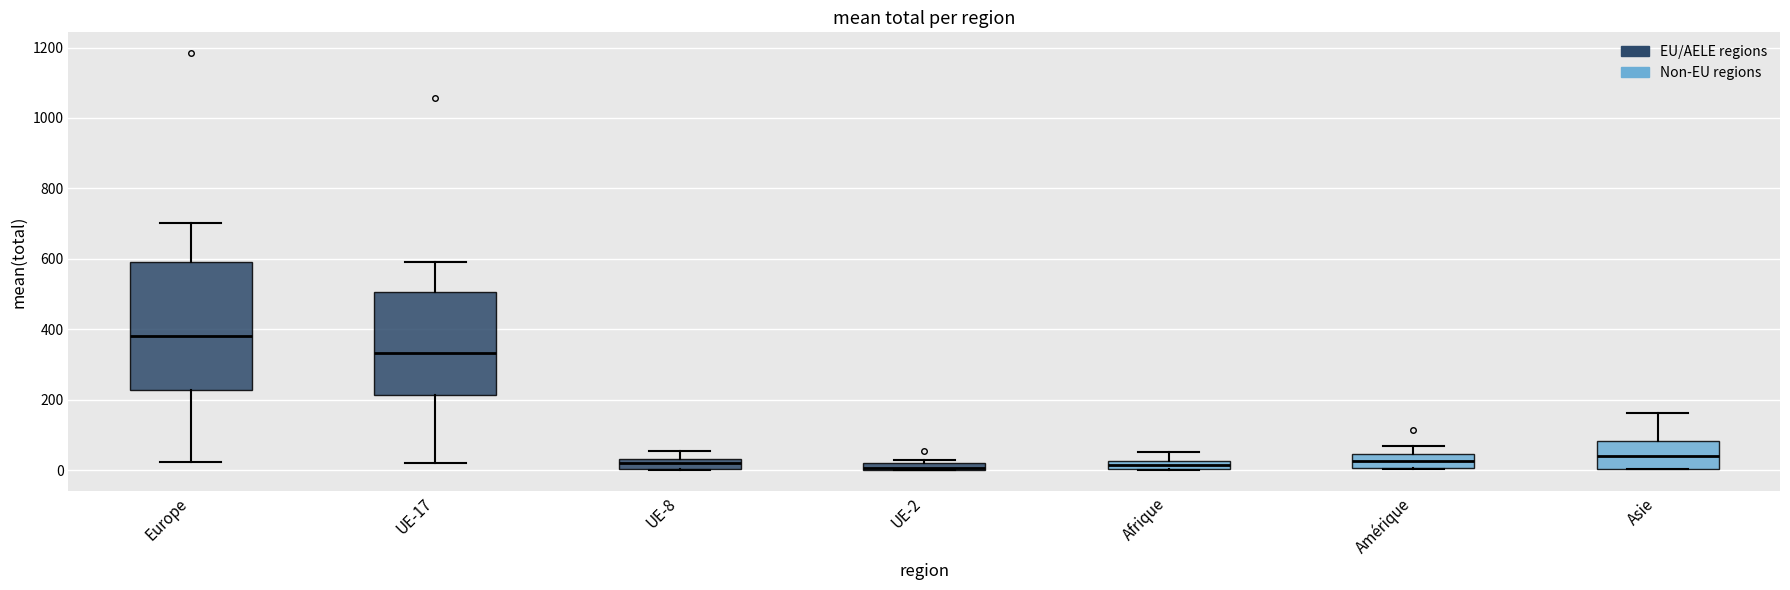

Comparing the boxes themselves (not the whiskers), which one is the tallest?

Europe